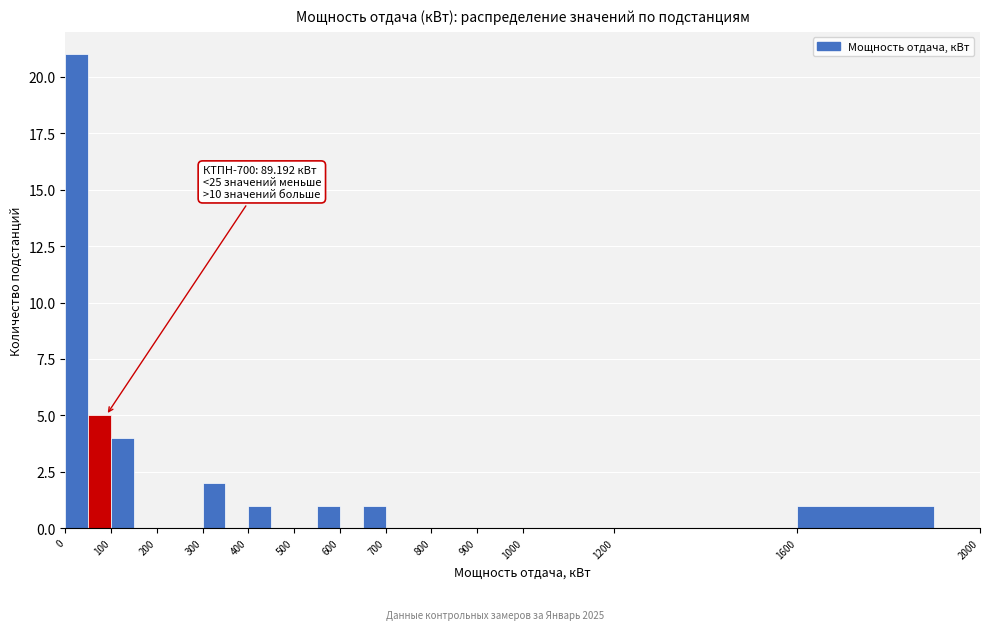

Which range on the x-axis has the tallest bar?

0 to 50